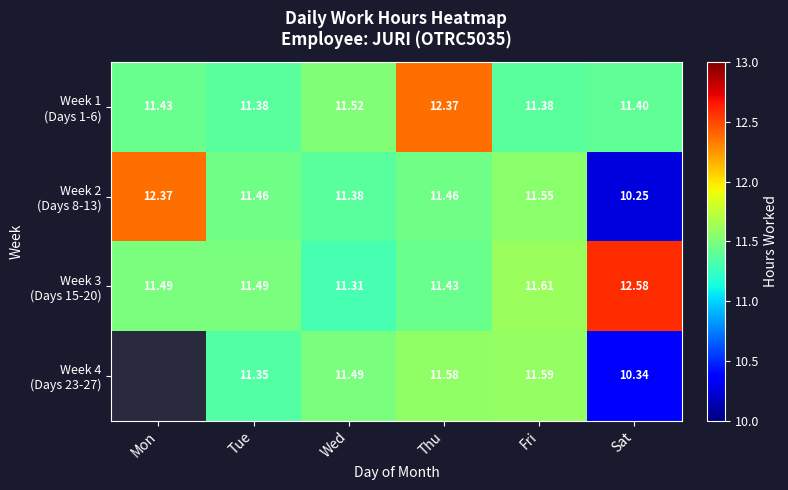

At which label does Week 3 (Days 15-20) reach its minimum?

Wed